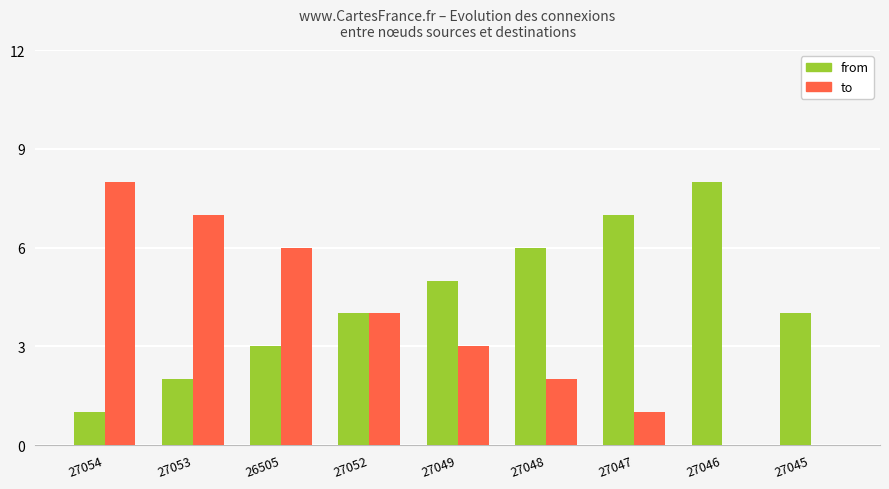

What is the sum of the from values at 26505 and 27049?

8